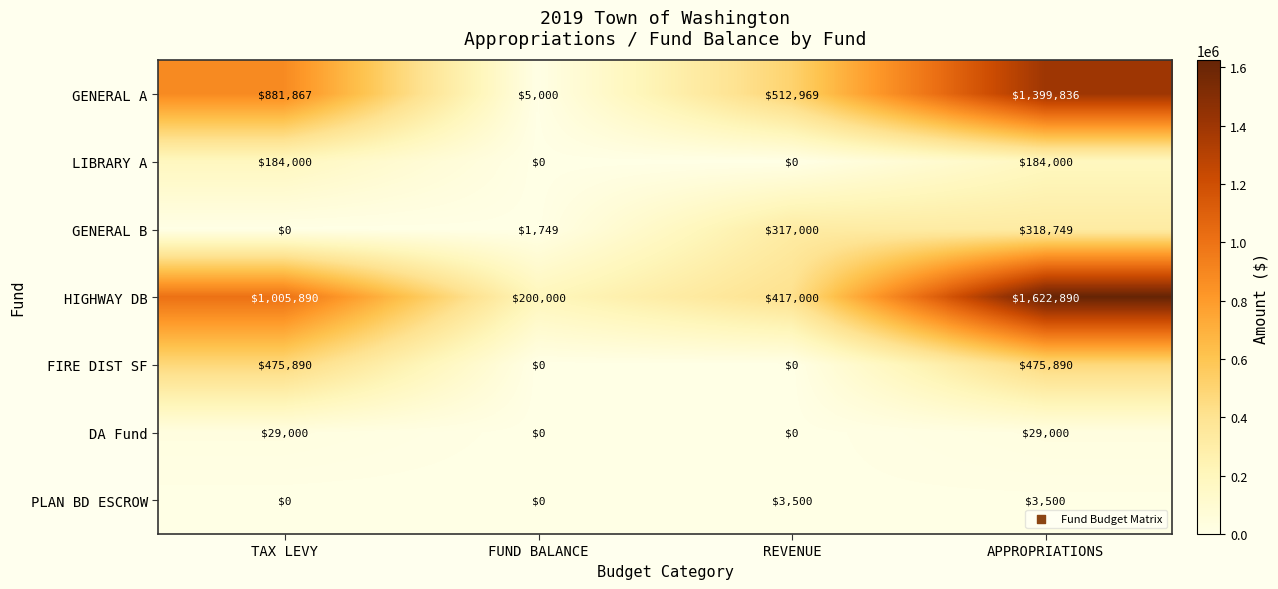

Reading left to right, list all the values displayed in this chart.

GENERAL A: TAX LEVY=881867	FUND BALANCE=5000	REVENUE=512969	APPROPRIATIONS=1399836
LIBRARY A: TAX LEVY=184000	FUND BALANCE=0	REVENUE=0	APPROPRIATIONS=184000
GENERAL B: TAX LEVY=0	FUND BALANCE=1749	REVENUE=317000	APPROPRIATIONS=318749
HIGHWAY DB: TAX LEVY=1005890	FUND BALANCE=200000	REVENUE=417000	APPROPRIATIONS=1622890
FIRE DIST SF: TAX LEVY=475890	FUND BALANCE=0	REVENUE=0	APPROPRIATIONS=475890
DA Fund: TAX LEVY=29000	FUND BALANCE=0	REVENUE=0	APPROPRIATIONS=29000
PLAN BD ESCROW: TAX LEVY=0	FUND BALANCE=0	REVENUE=3500	APPROPRIATIONS=3500